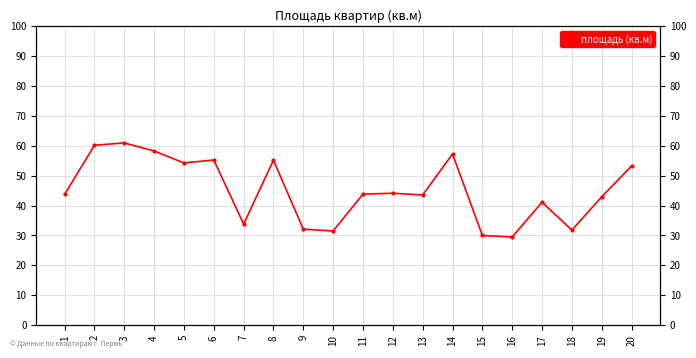

The chart shows a value of 43.7 at 1. True or false?

True